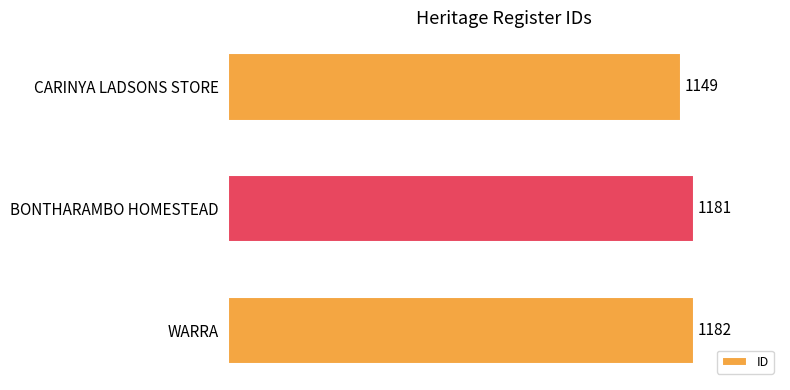

Which has a higher value, BONTHARAMBO HOMESTEAD or WARRA?

WARRA